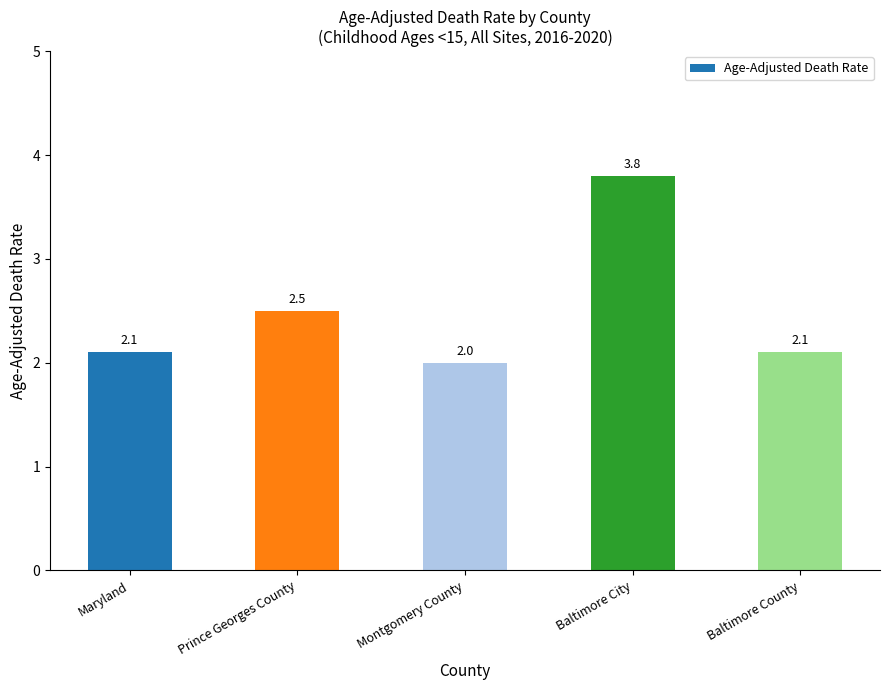

Which category has the highest value across all series?

Baltimore City